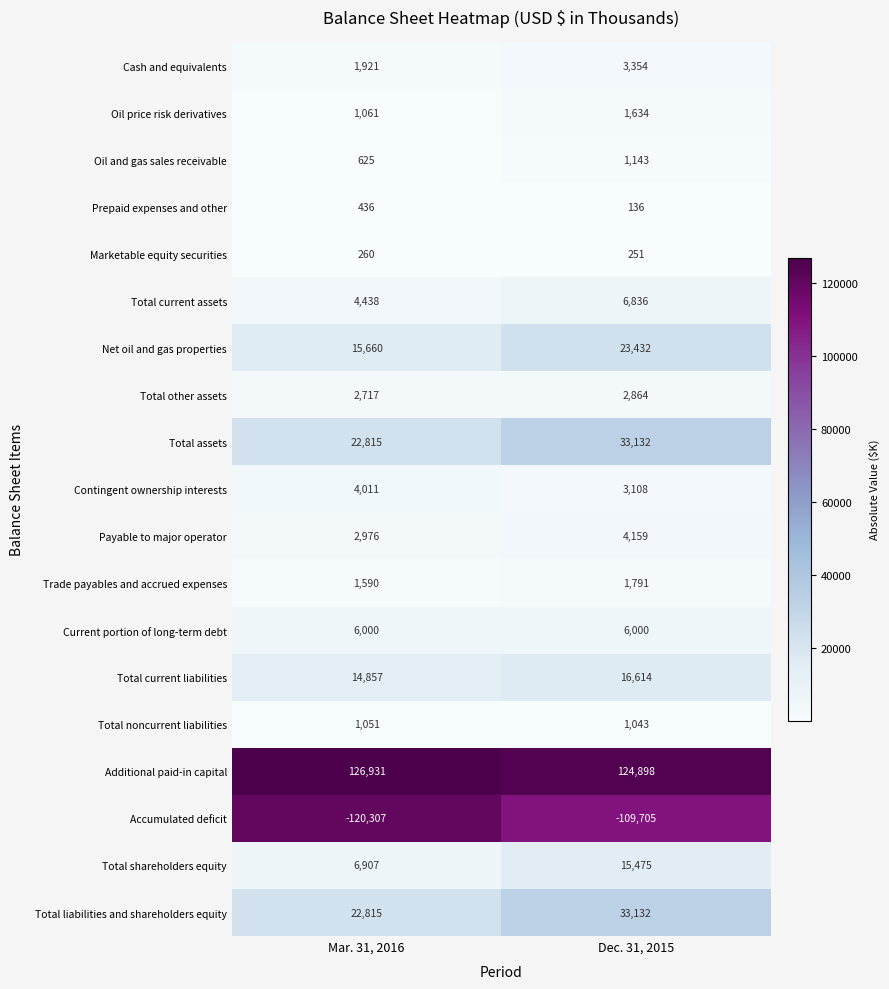

Between Mar. 31, 2016 and Dec. 31, 2015, which series saw the biggest shift?

Accumulated deficit